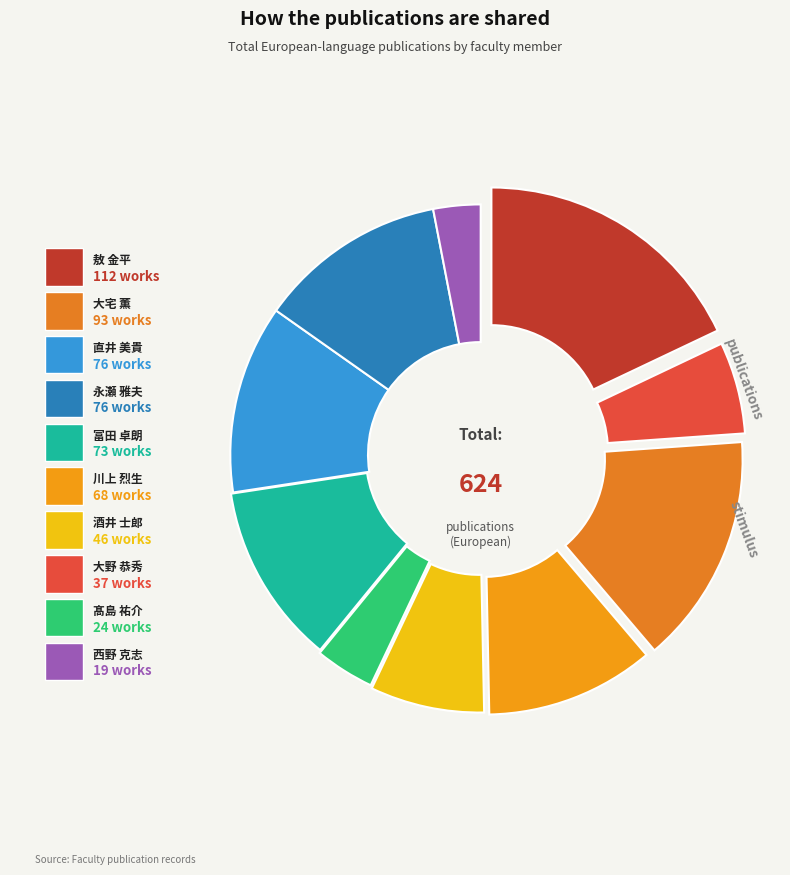

Which category has the biggest portion of the pie?

敖 金平
(112)